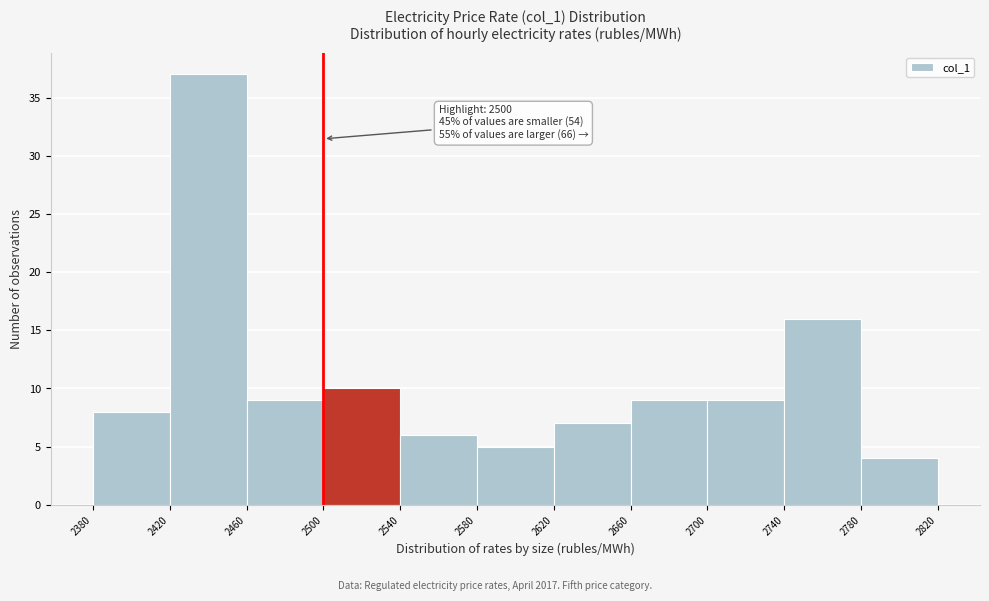

Over which range of the x-axis is the bar tallest?

2420 to 2460